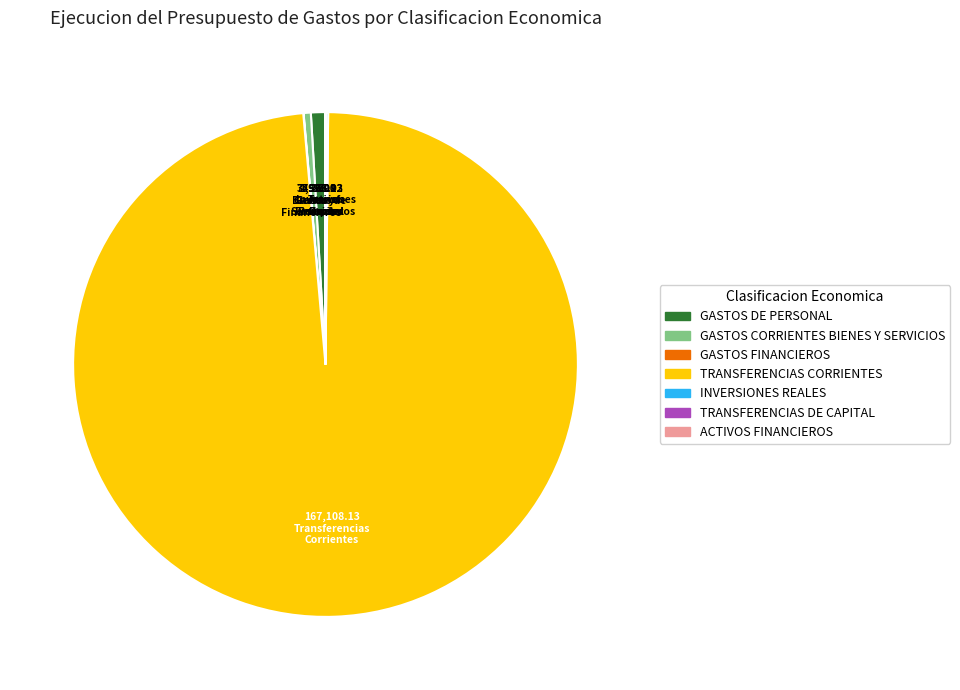

Between GASTOS DE PERSONAL and TRANSFERENCIAS CORRIENTES, which is larger?

TRANSFERENCIAS CORRIENTES